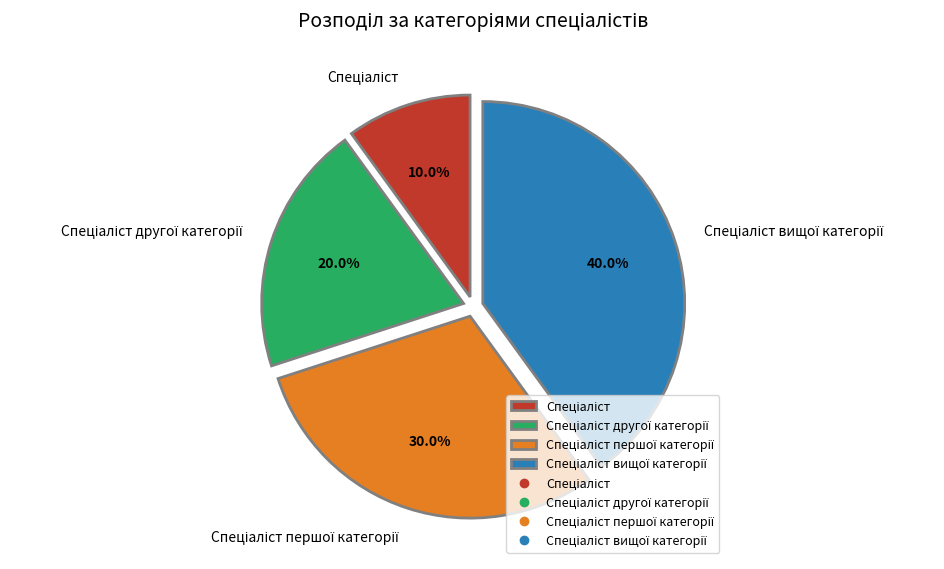

Is there any slice that represents more than half of the pie?

No